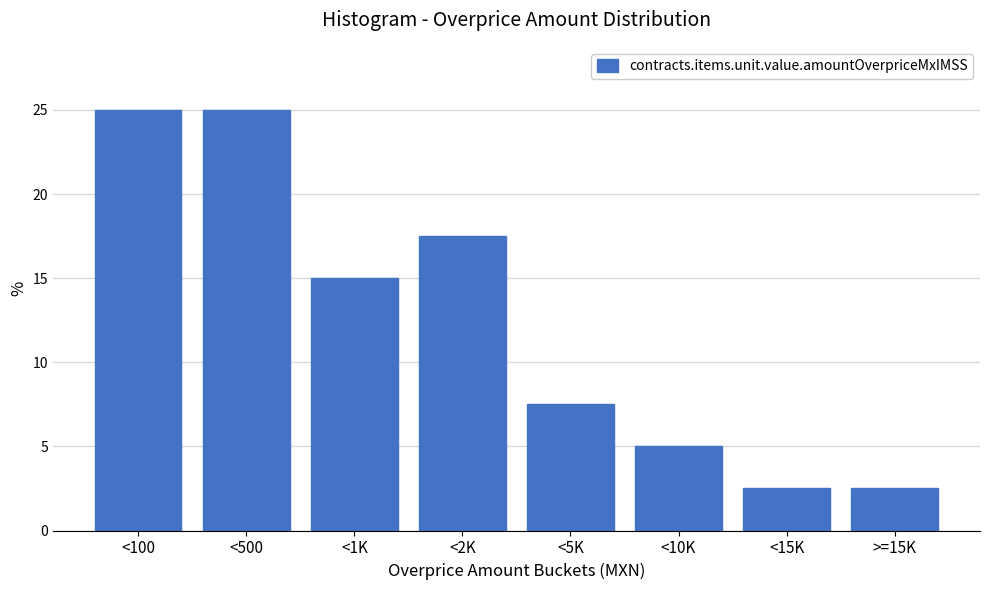

Reading left to right, extract all data points from this chart.

25.0	25.0	15.0	17.5	7.5	5.0	2.5	2.5